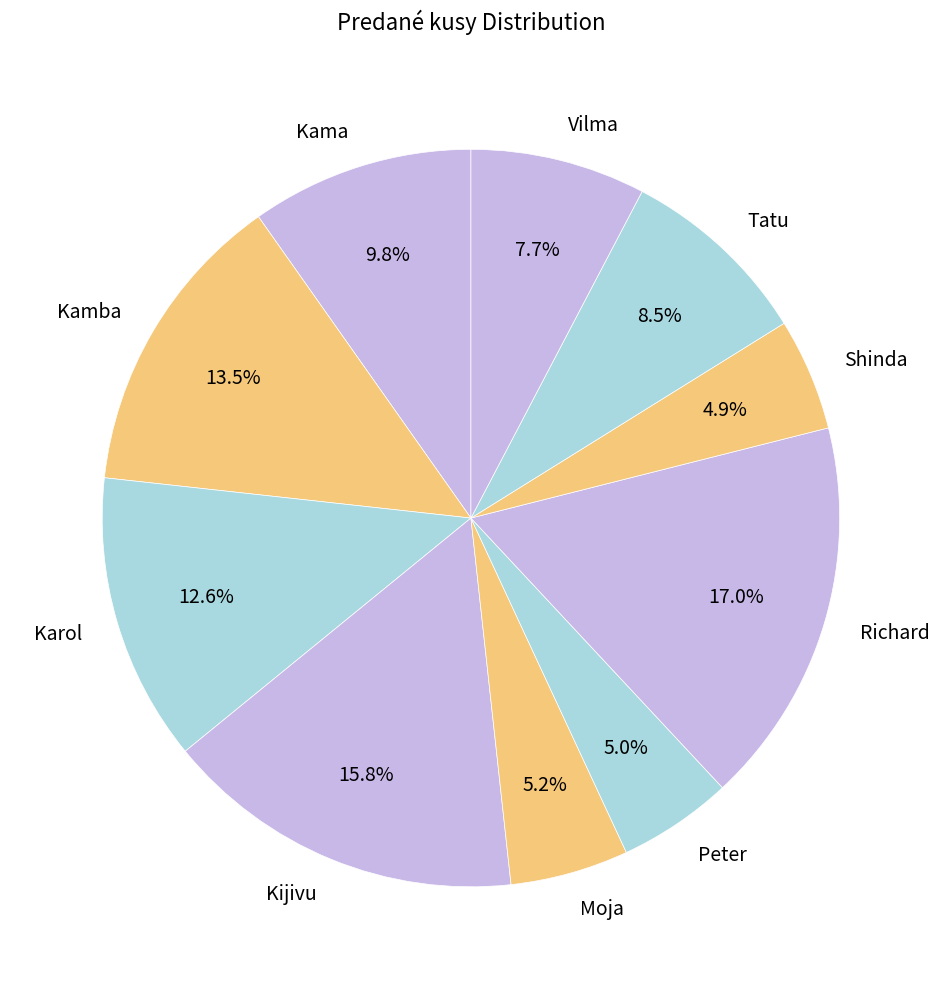

How many segments does this pie chart have?

10